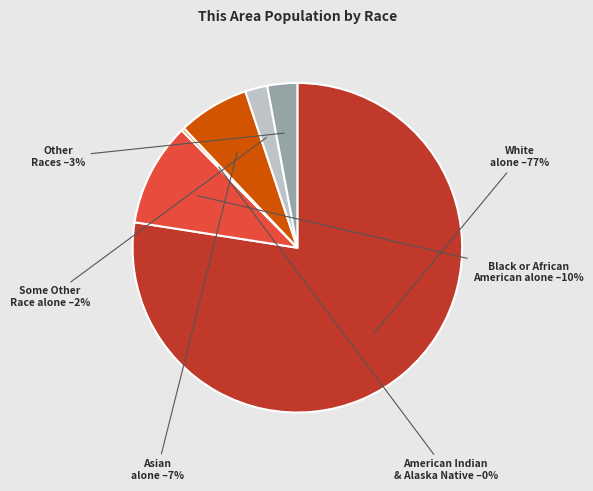

Does any single category account for the majority?

Yes